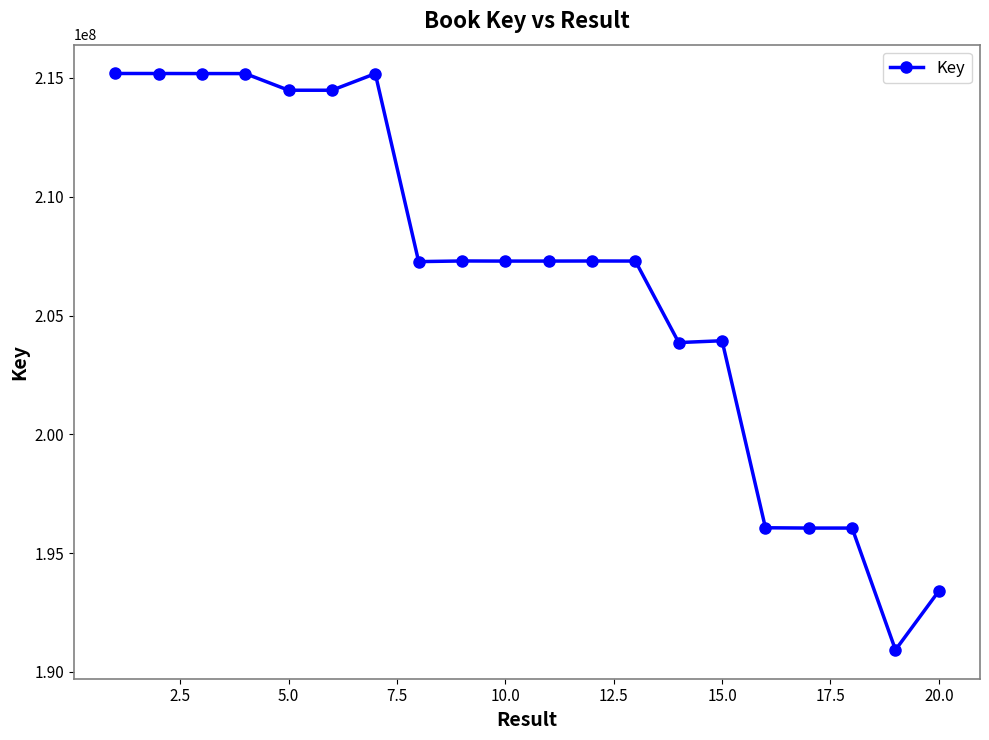

What is the value of the 4th point from the left?

215185342